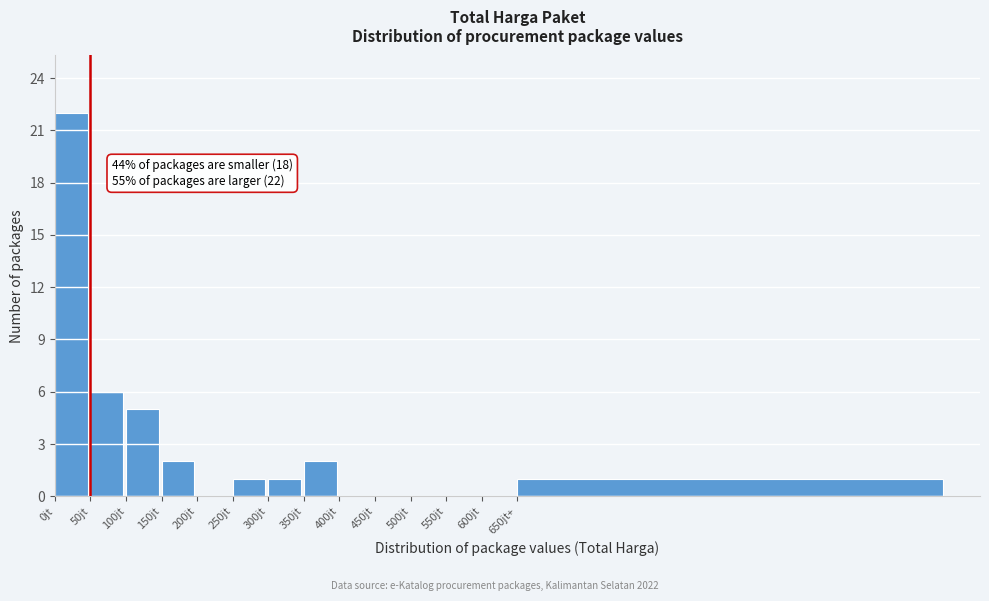

Reading left to right, list all the values displayed in this chart.

0jt=22	50jt=6	100jt=5	150jt=2	200jt=0	250jt=1	300jt=1	350jt=2	400jt=0	450jt=0	500jt=0	550jt=0	600jt=0	650jt+=1